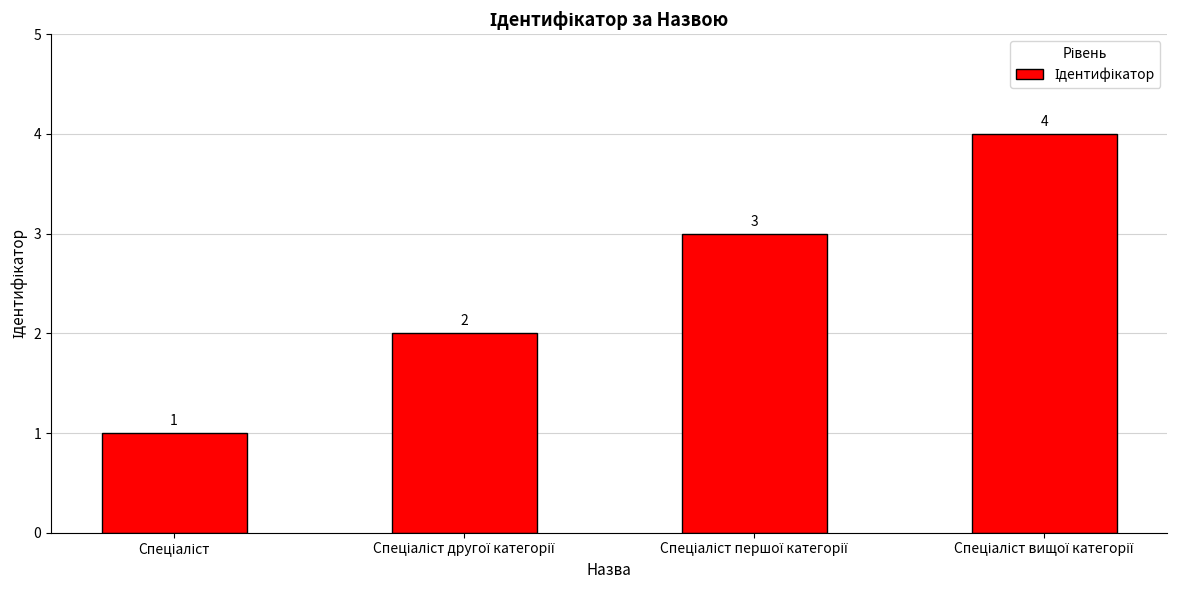

What is the value of the 1st bar from the left?

1